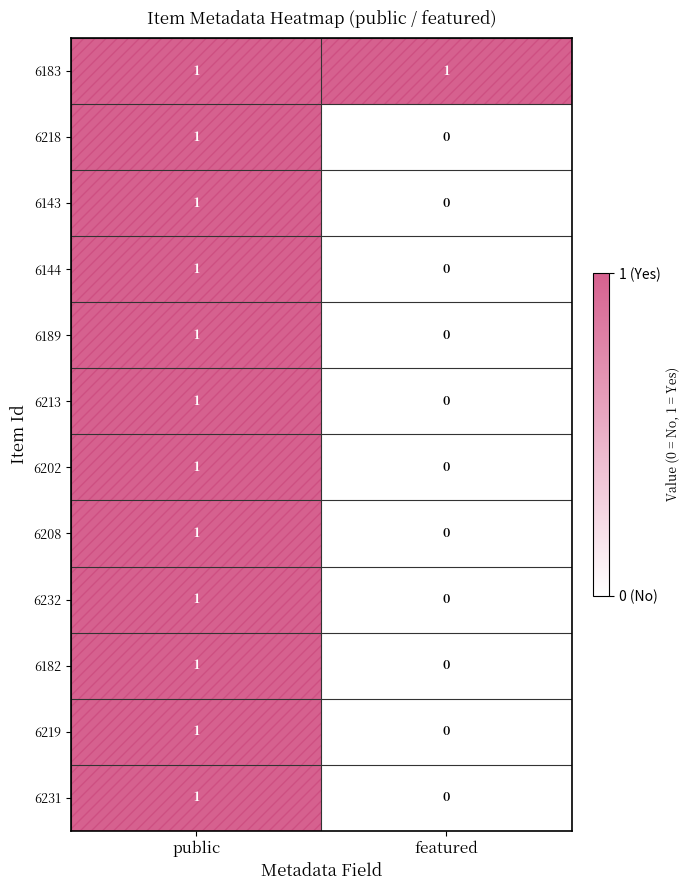

The value of 6213 at public is 2. True or false?

False